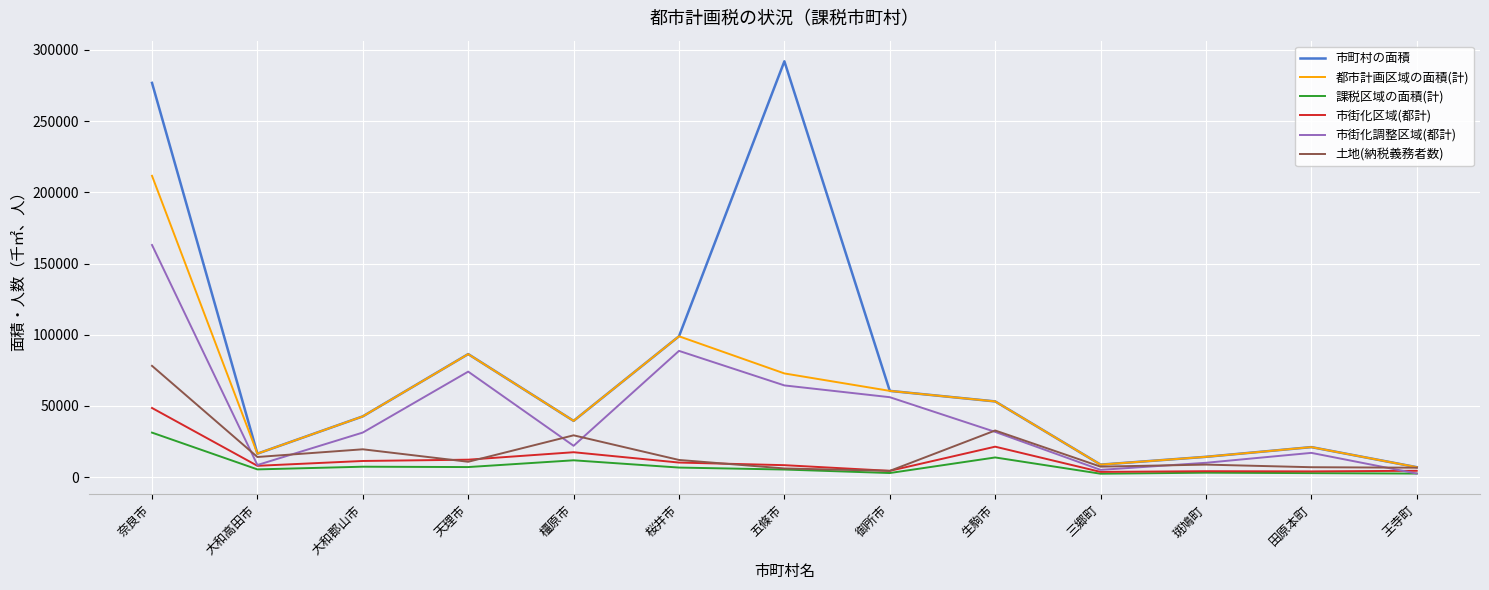

What value does the 市街化調整区域(都計) series have at 大和郡山市?

31320